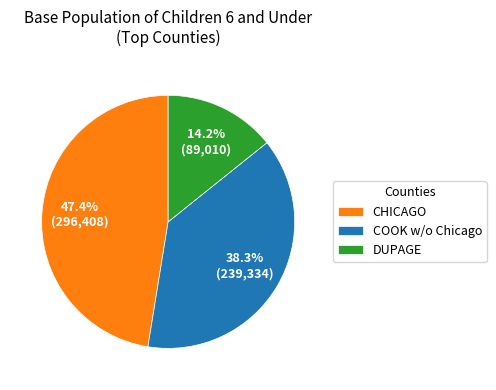

Which slice is the smallest?

DUPAGE